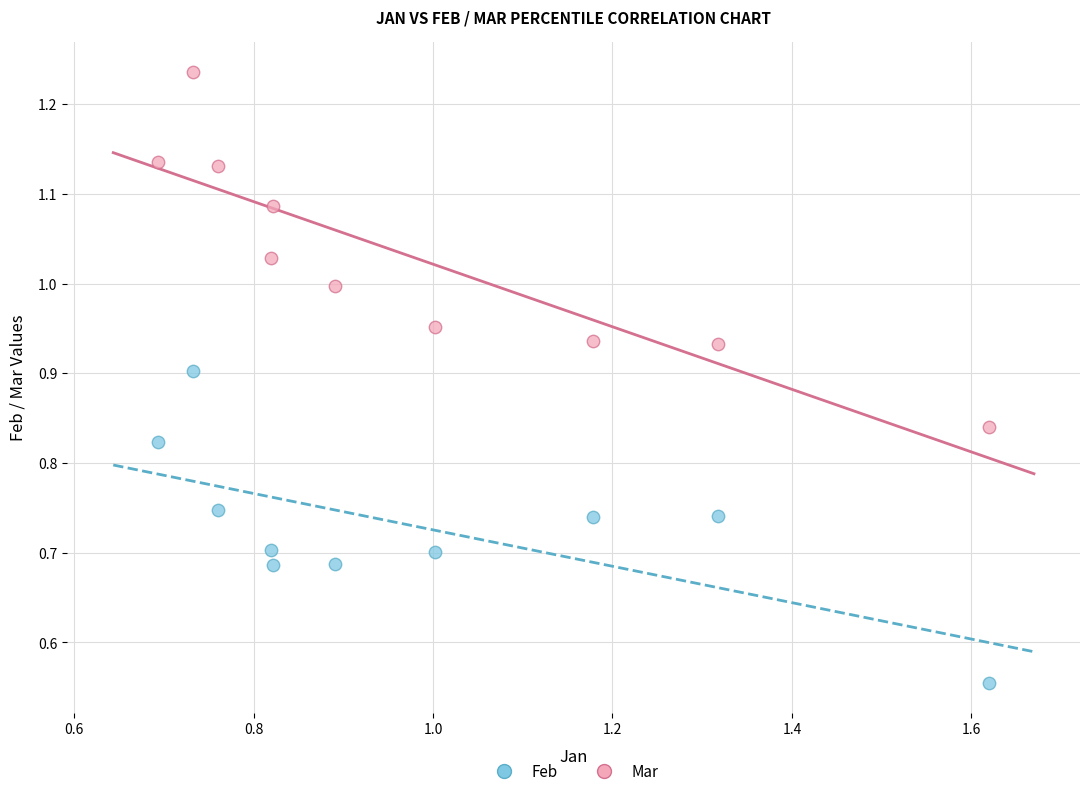

Which series has the largest Y range (max minus min)?

Mar